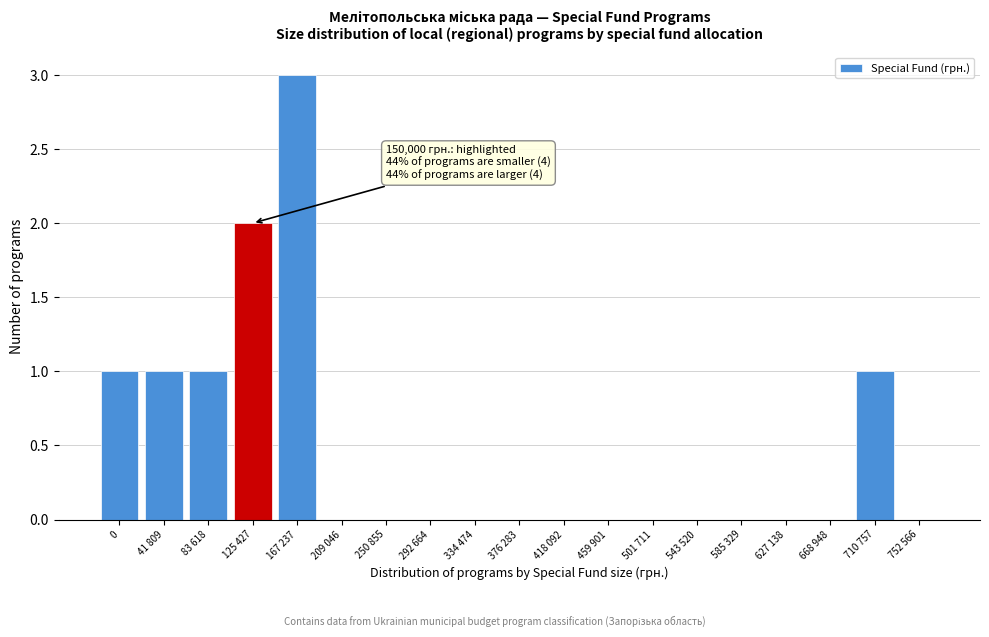

Reading left to right, transcribe all the data shown in this chart.

0=1	41 809=1	83 618=1	125 427=2	167 237=3	209 046=0	250 855=0	292 664=0	334 474=0	376 283=0	418 092=0	459 901=0	501 711=0	543 520=0	585 329=0	627 138=0	668 948=0	710 757=1	752 566=0